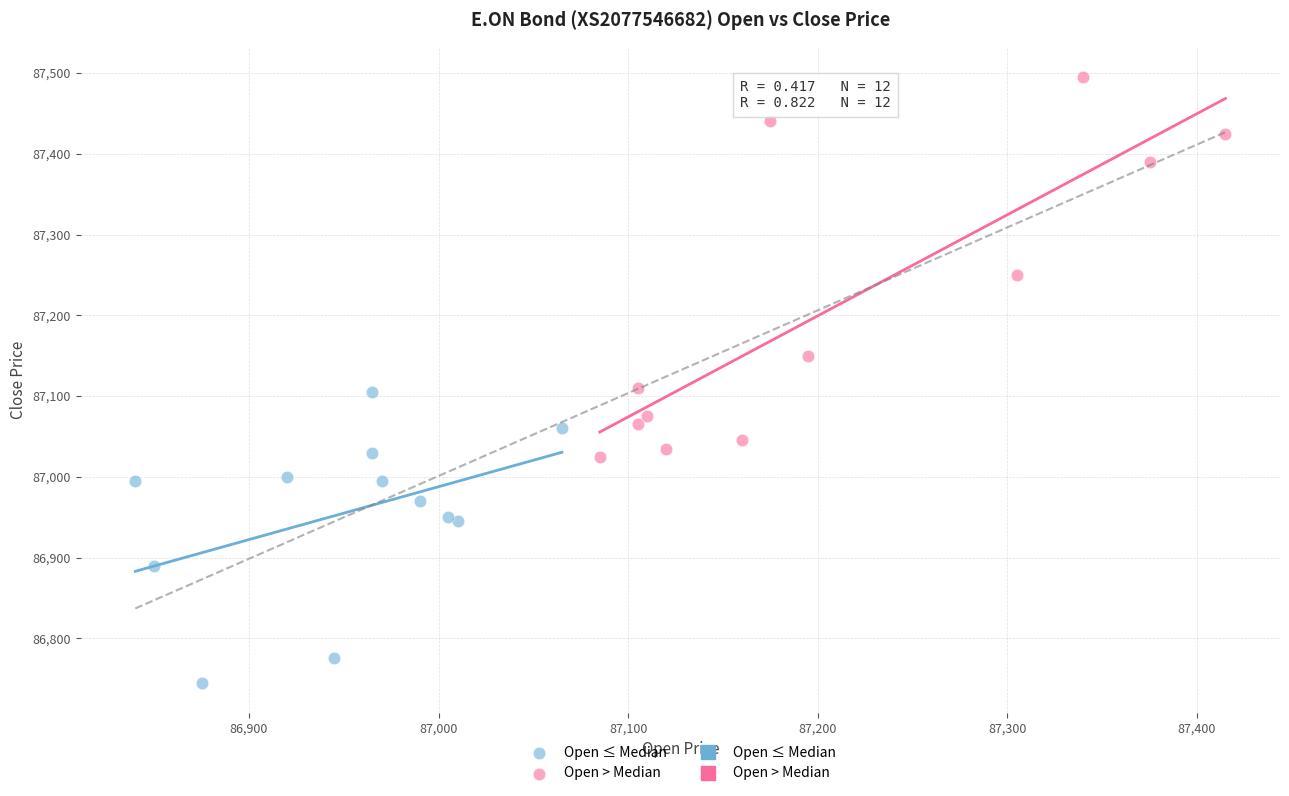

Which series has the largest Y range (max minus min)?

Open > Median